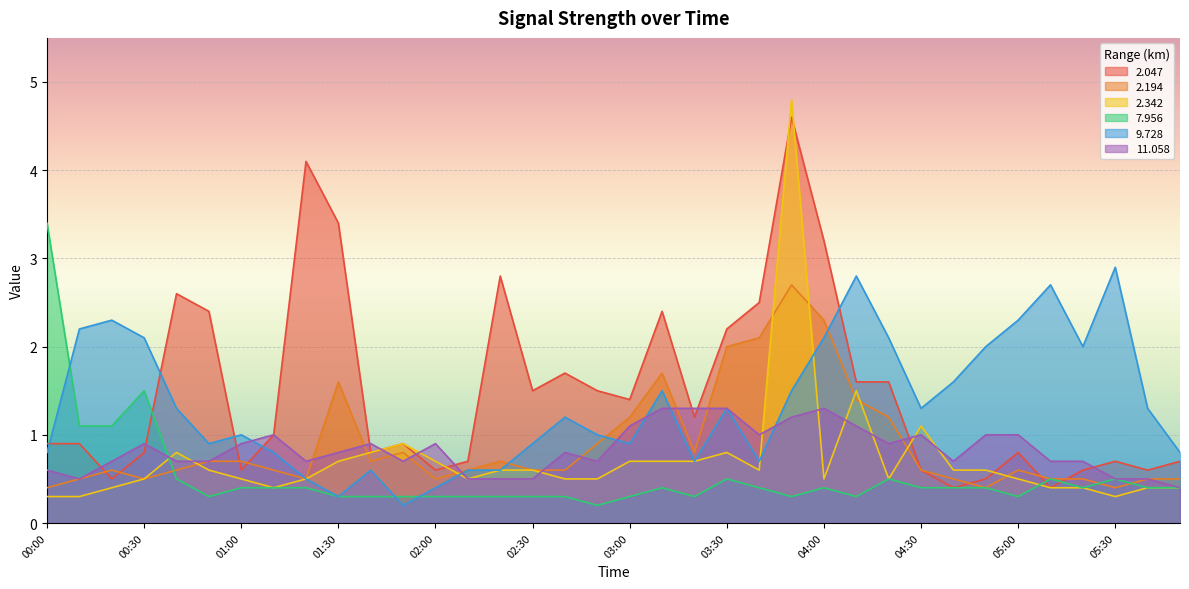

How many values in the 9.728 series exceed 1?

19